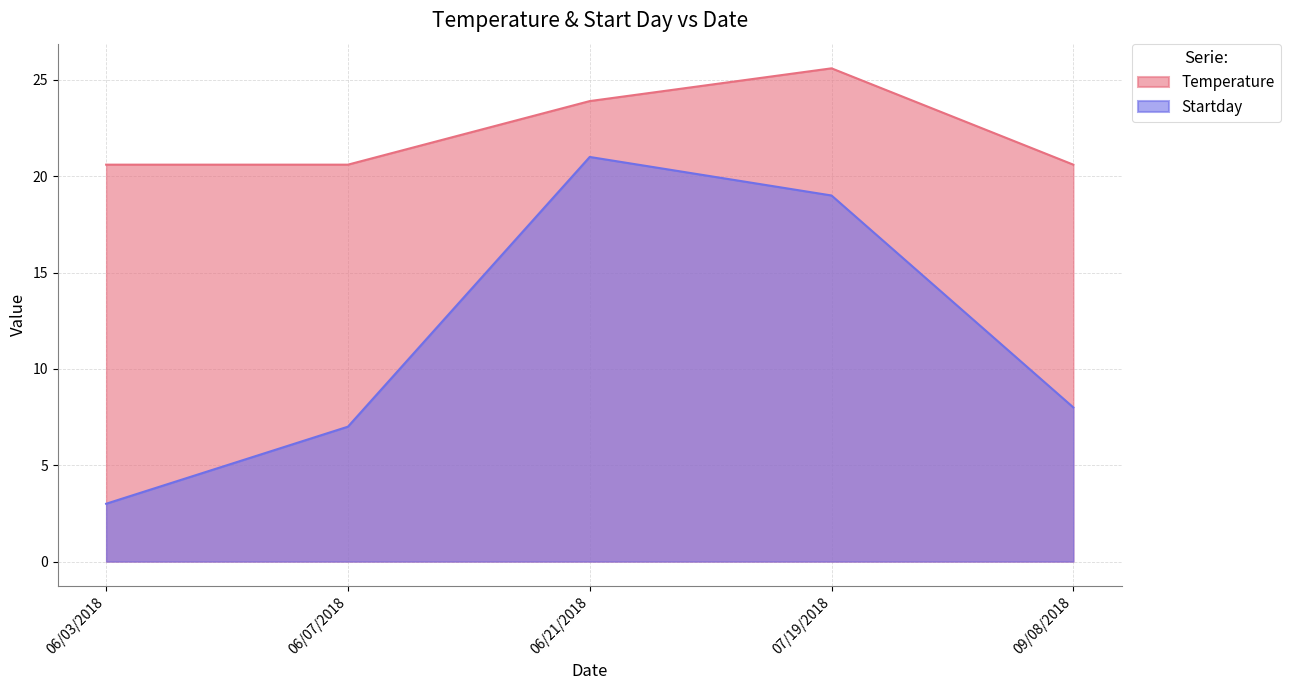

True or false: Temperature and Startday intersect in this chart.

False